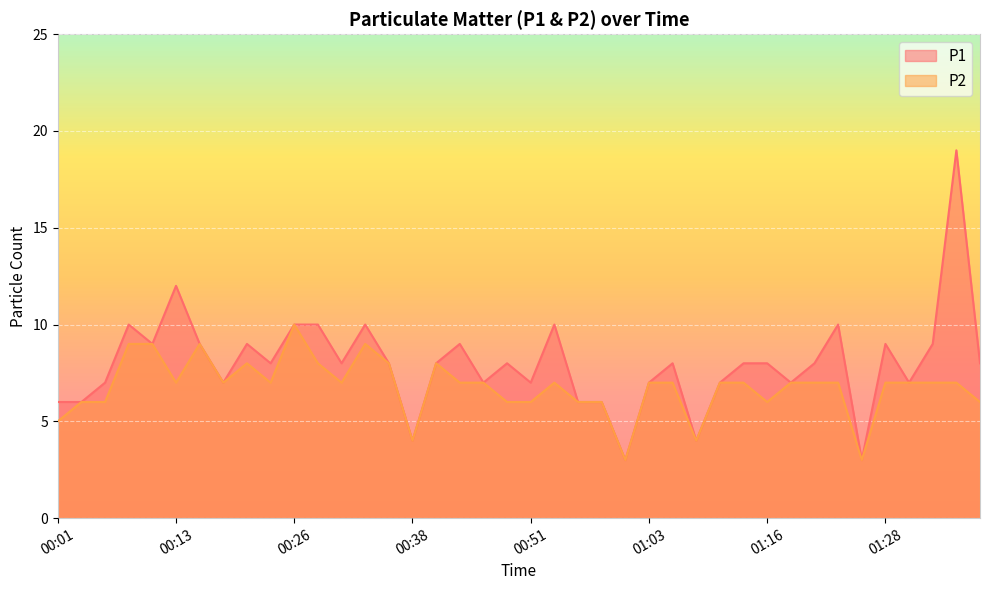

True or false: P1 has more than 2 points higher than both neighbors.

True